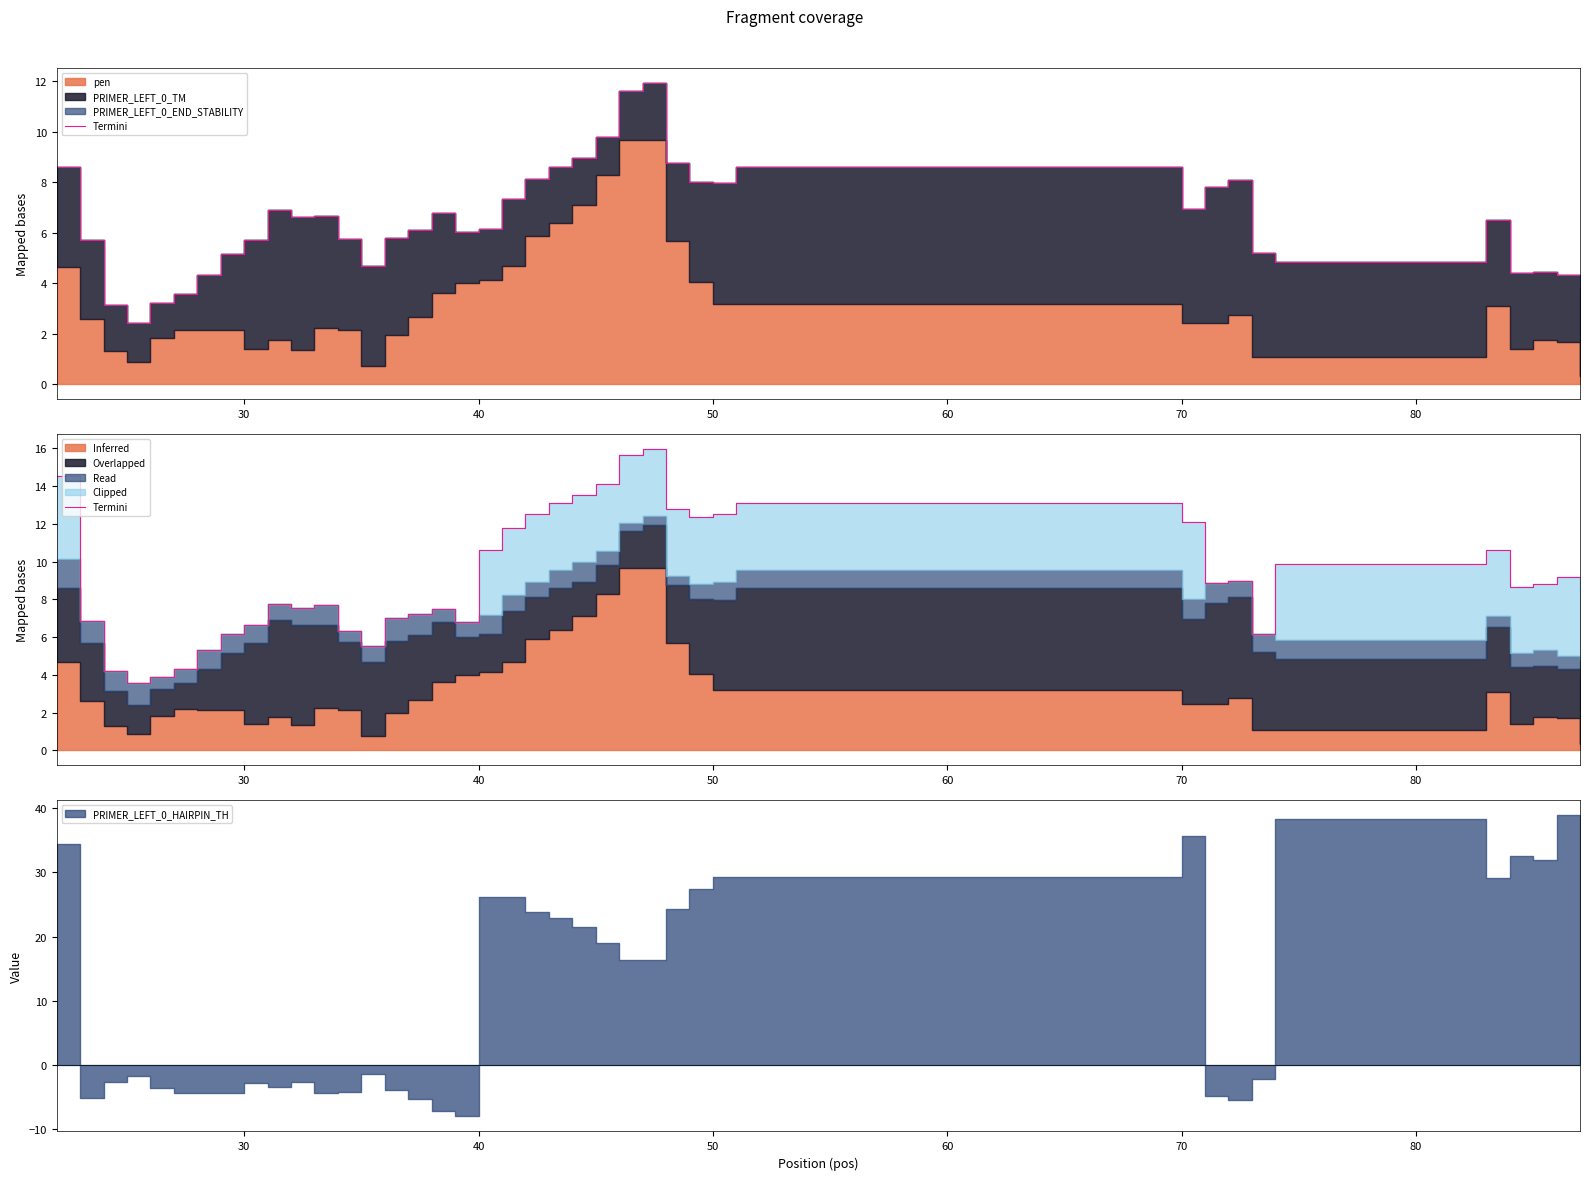

True or false: the data has more than 1 interior local peaks.

True